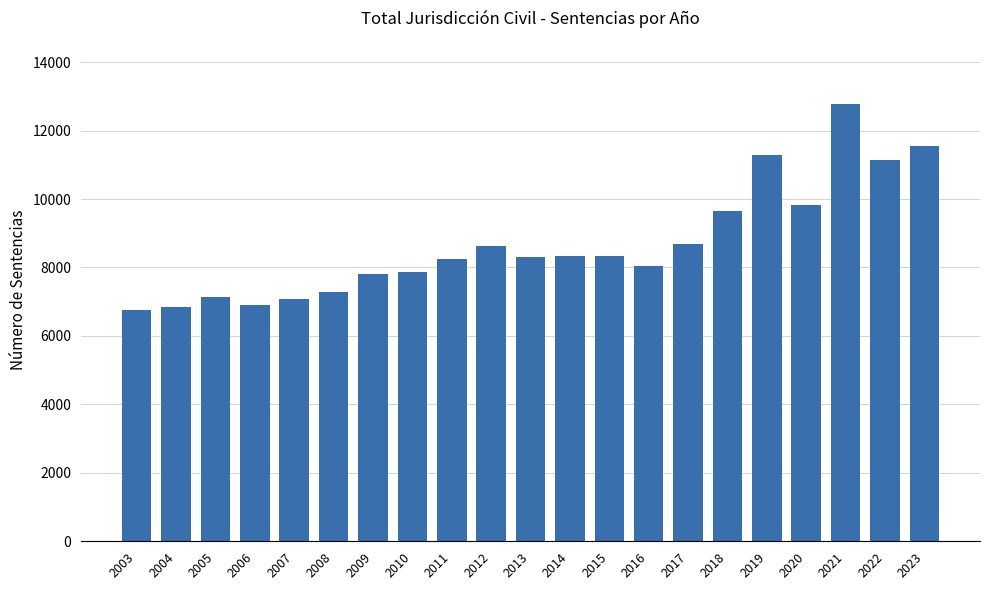

True or false: the data shows 4708 at 2013.

False